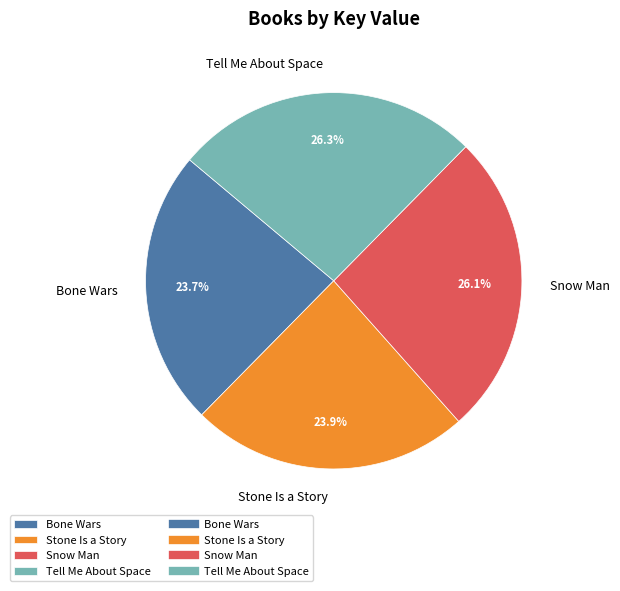

Between Snow Man and Stone Is a Story, which is larger?

Snow Man